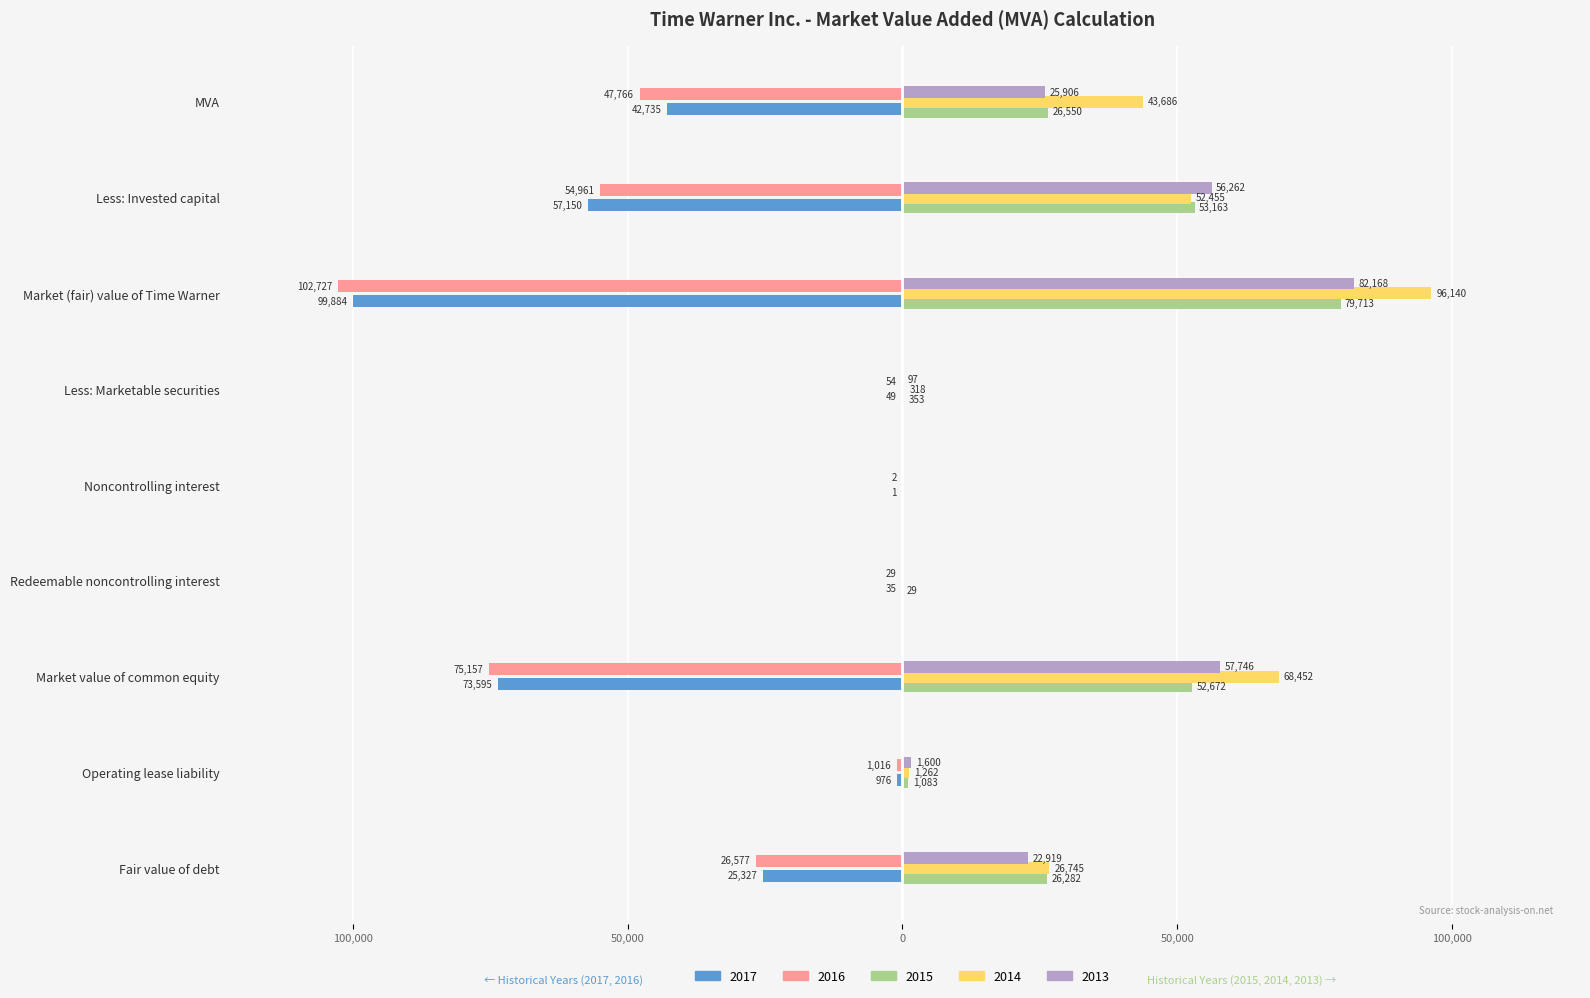

What are all the series names shown in the legend?

2017, 2016, 2015, 2014, 2013